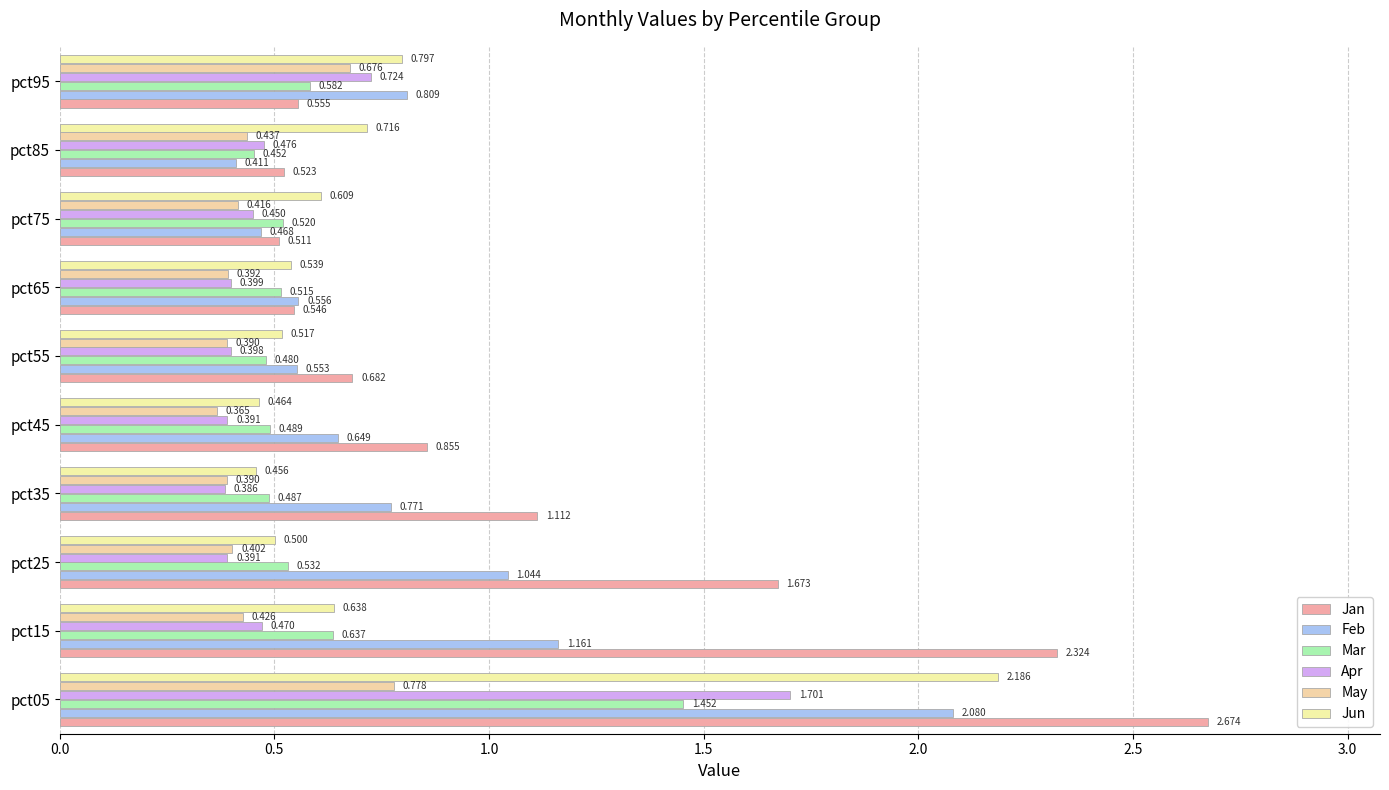

What is the difference between the maximum and minimum values in the Apr series?

1.3